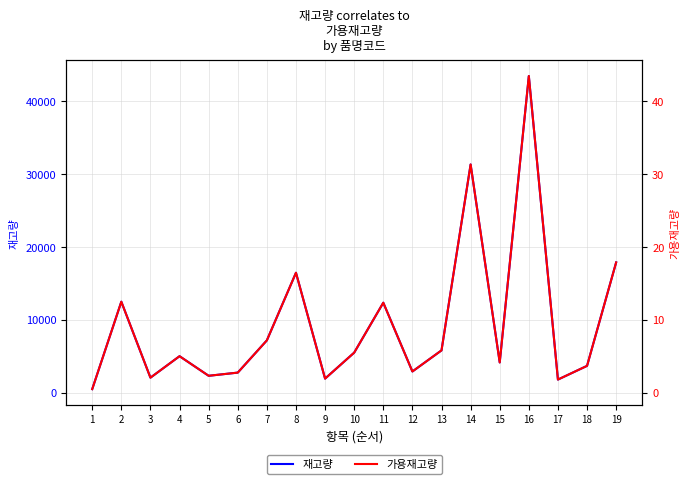

What is the value of the 가용재고량 point at the 7th from the left?

7.2